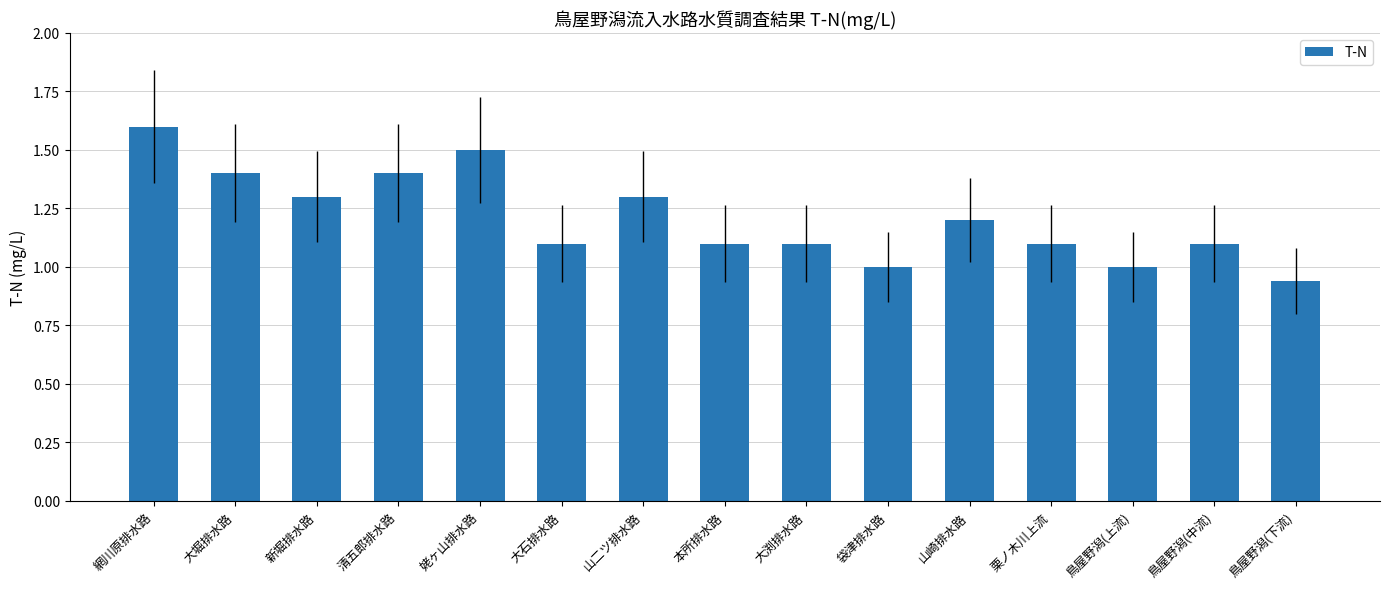

At which category does the chart reach its minimum across all series?

鳥屋野潟(下流)